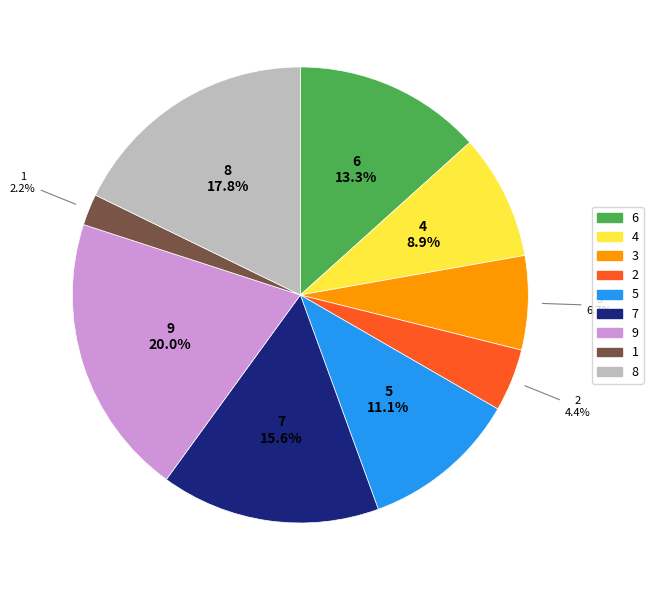

To the nearest percent, what is the difference between the largest and smallest slice percentages?

18%